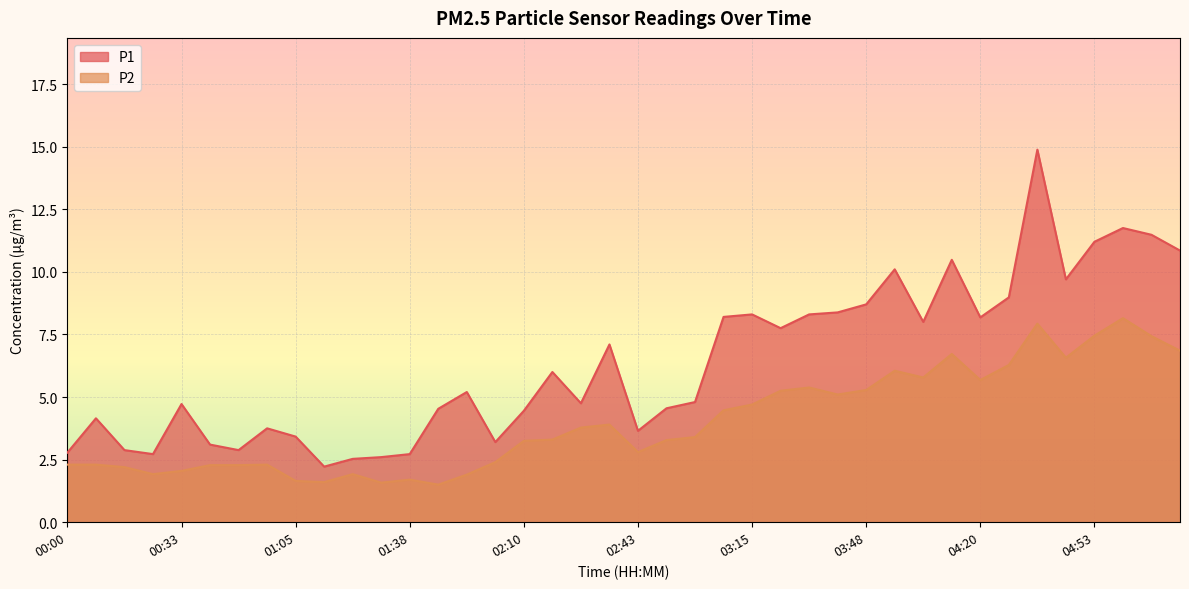

Count the number of data series in this chart.

2